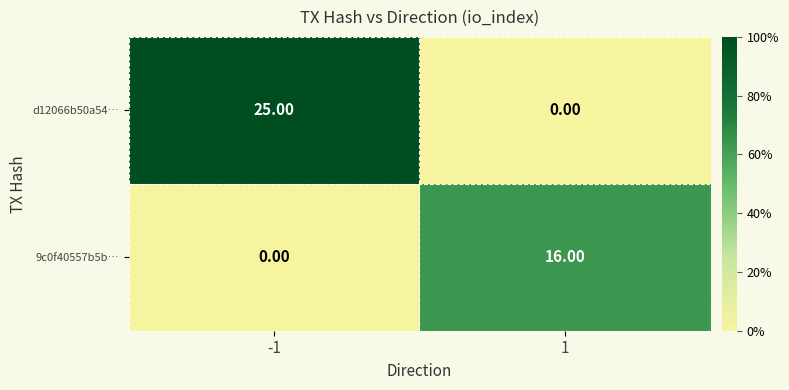

At which category is the sum across all series the highest?

-1